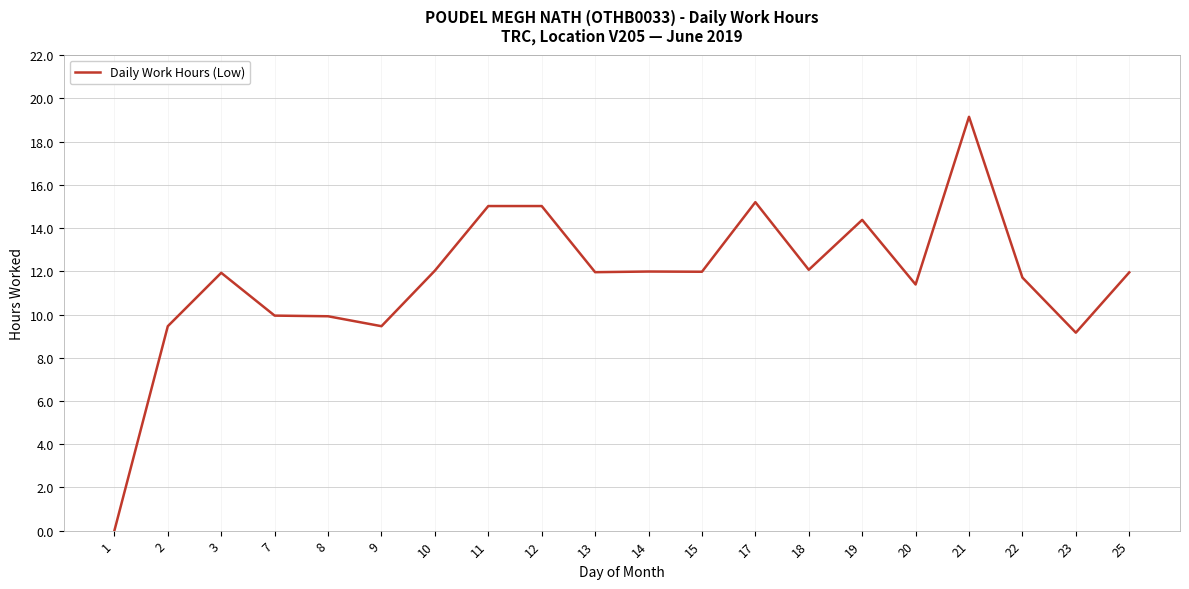

Which has a higher value, 22 or 8?

22